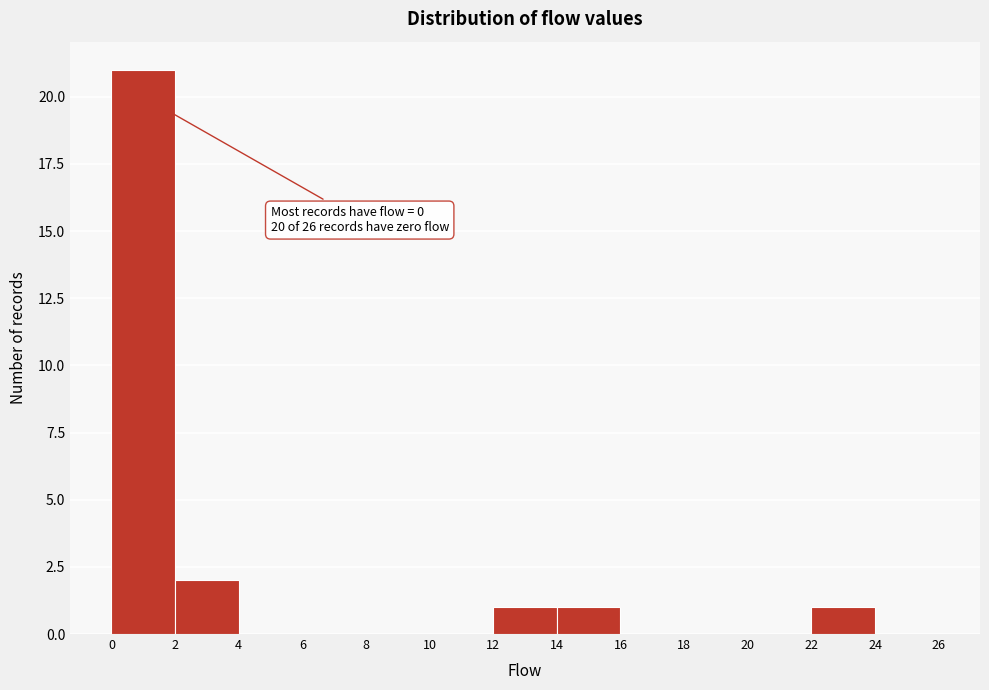

Which range on the x-axis has the tallest bar?

0 to 2